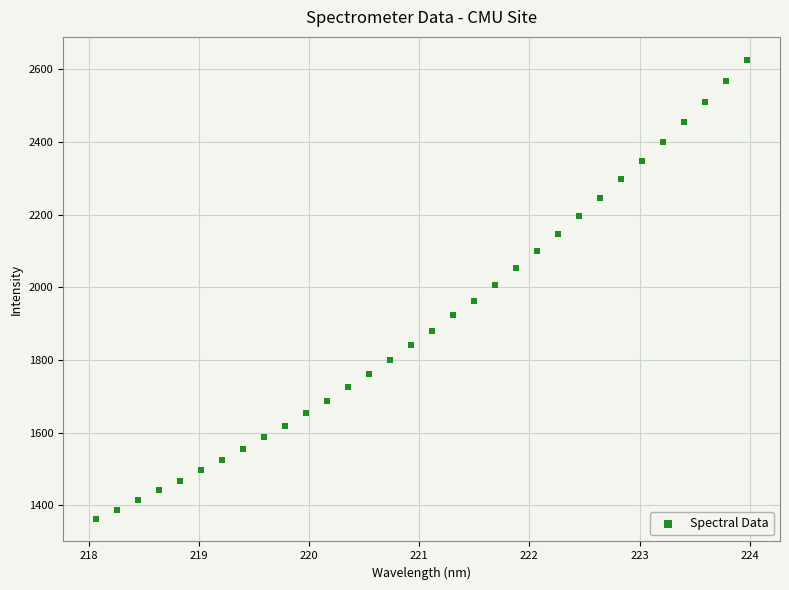

What is the range of X values (max minus min)?

5.9